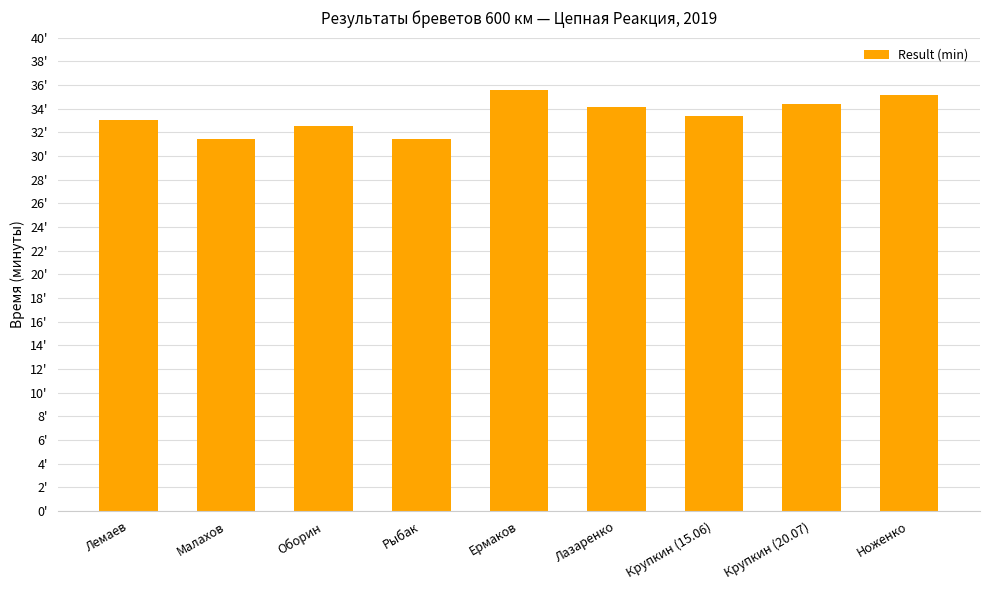

Does the chart contain any negative values?

No